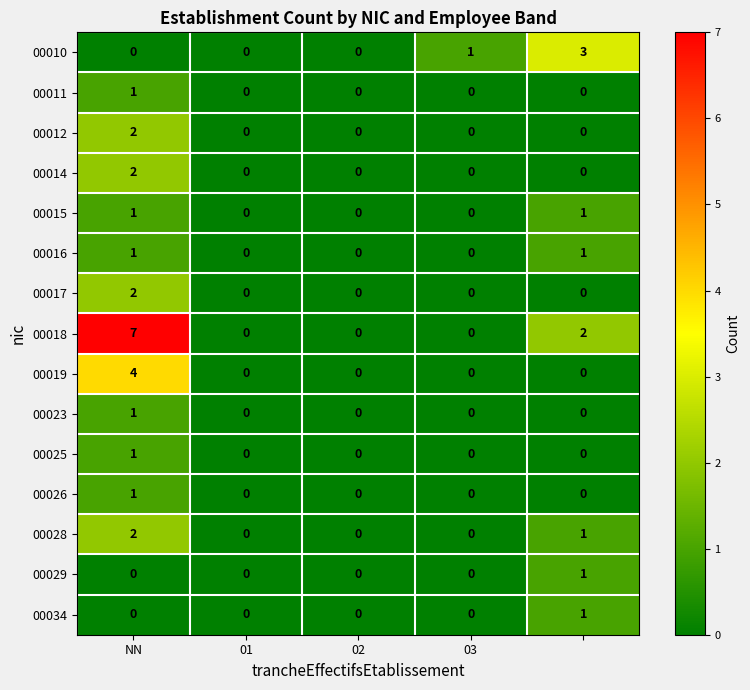

Count the 00015 values in the range 0 to 1.

5